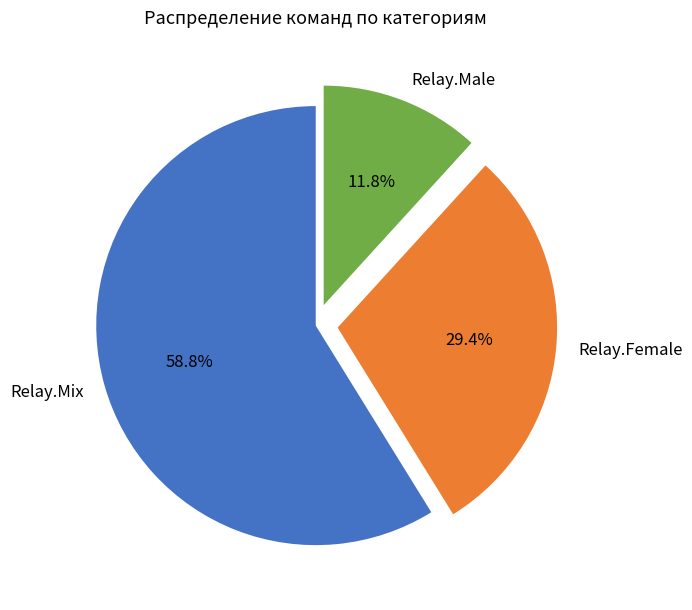

To the nearest percent, what is the average slice percentage?

33%